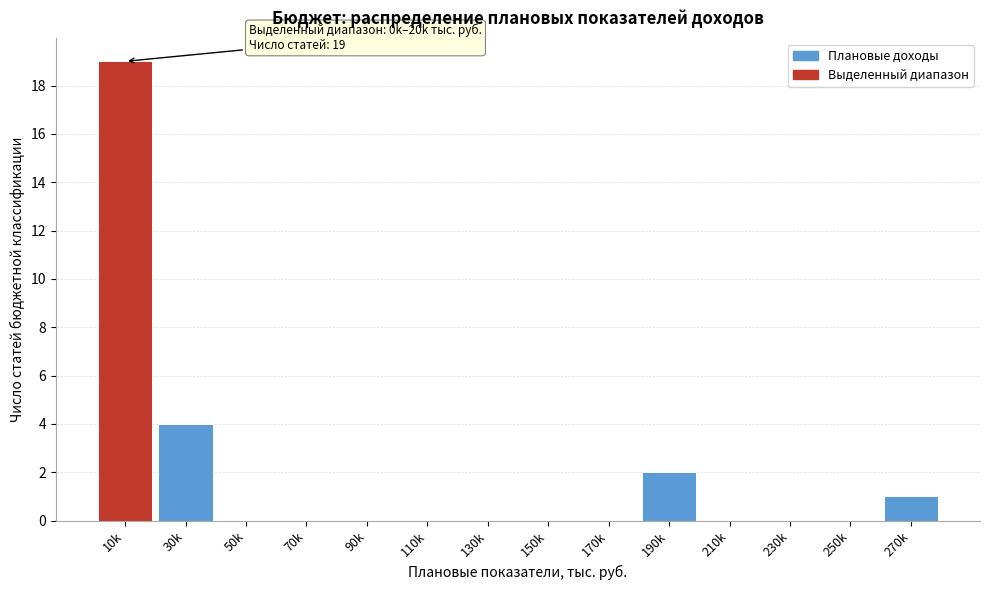

Reading left to right, extract all data points from this chart.

10k=19	30k=4	50k=0	70k=0	90k=0	110k=0	130k=0	150k=0	170k=0	190k=2	210k=0	230k=0	250k=0	270k=1